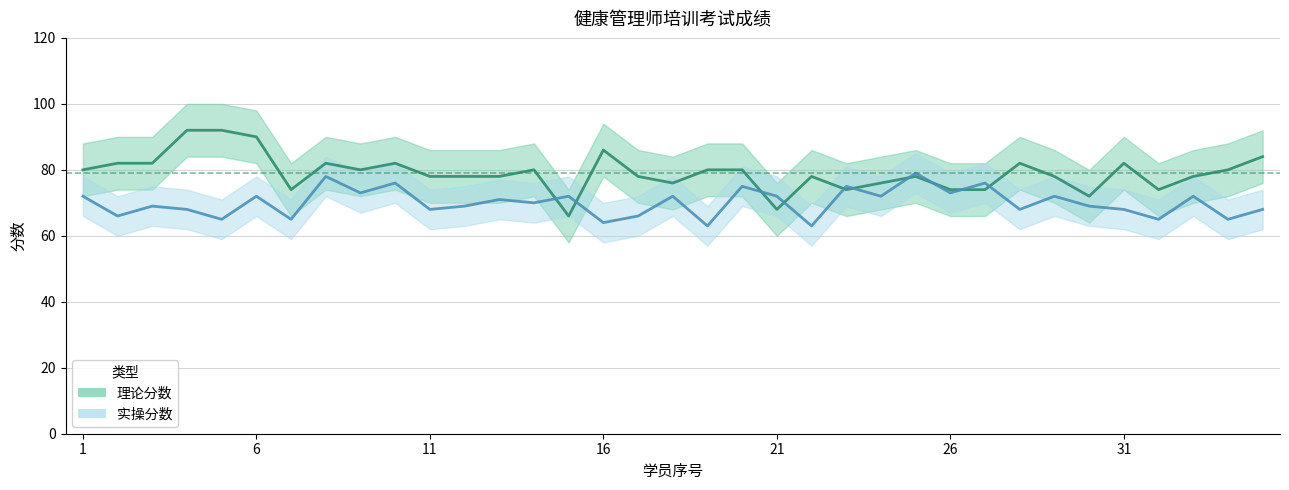

Read the 实操分数 value at 26.

73